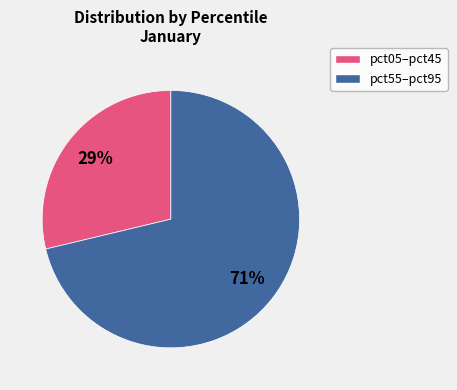

To the nearest percent, what is the average slice percentage?

50%